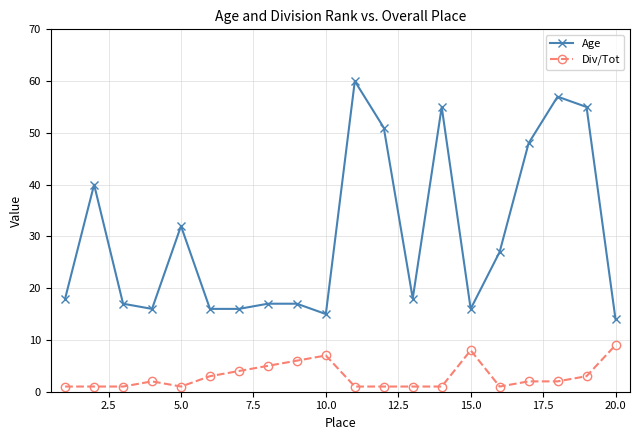

Which series has the widest spread of values?

Age